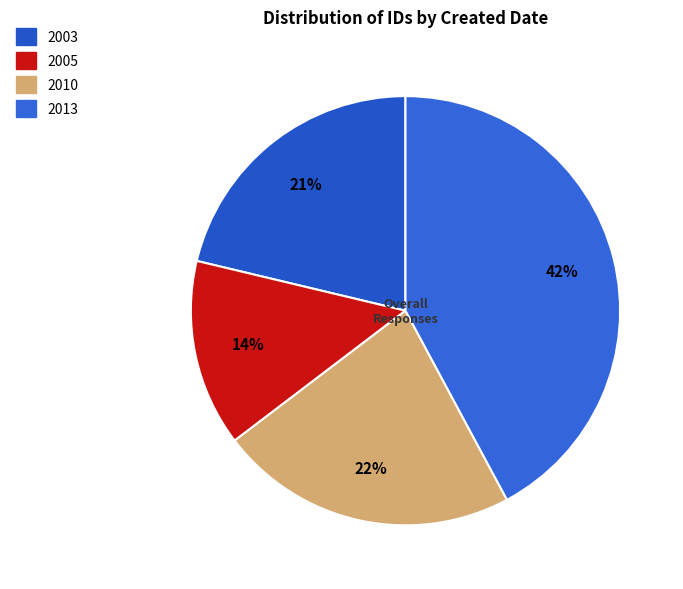

How many segments does this pie chart have?

4